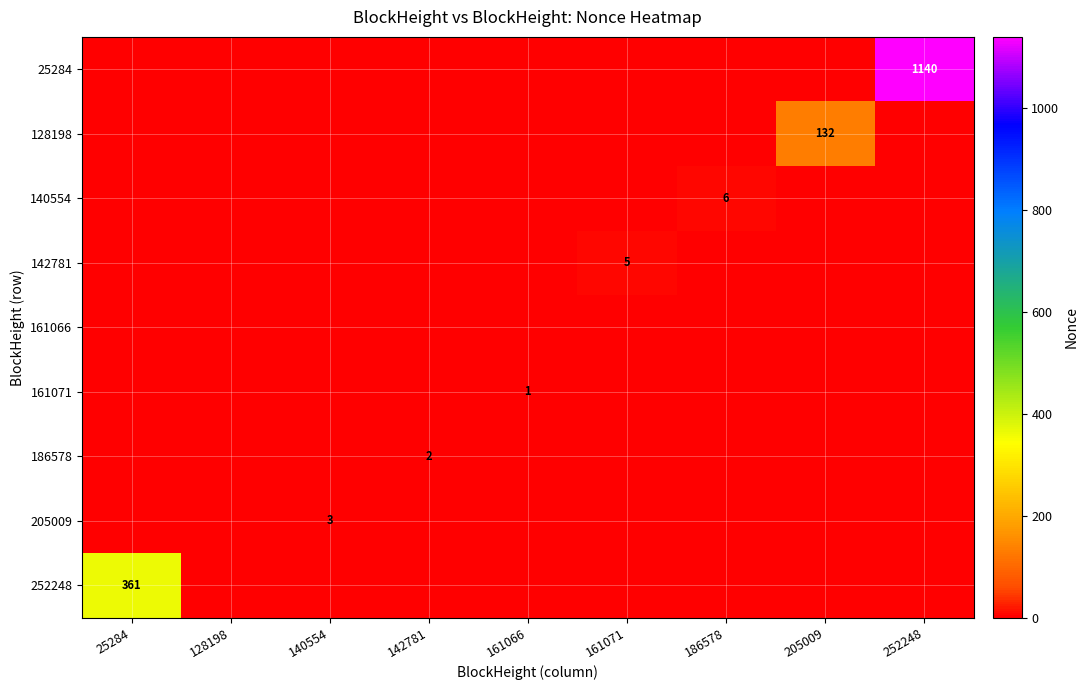

Between 128198 and 205009, which is larger?

128198